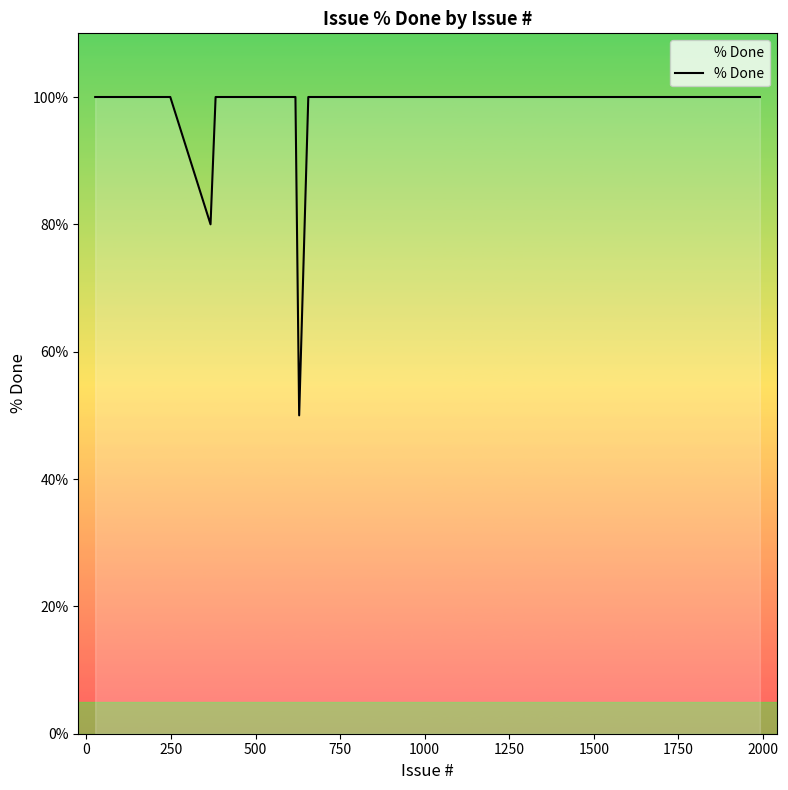

What is the maximum value shown in the chart?

100